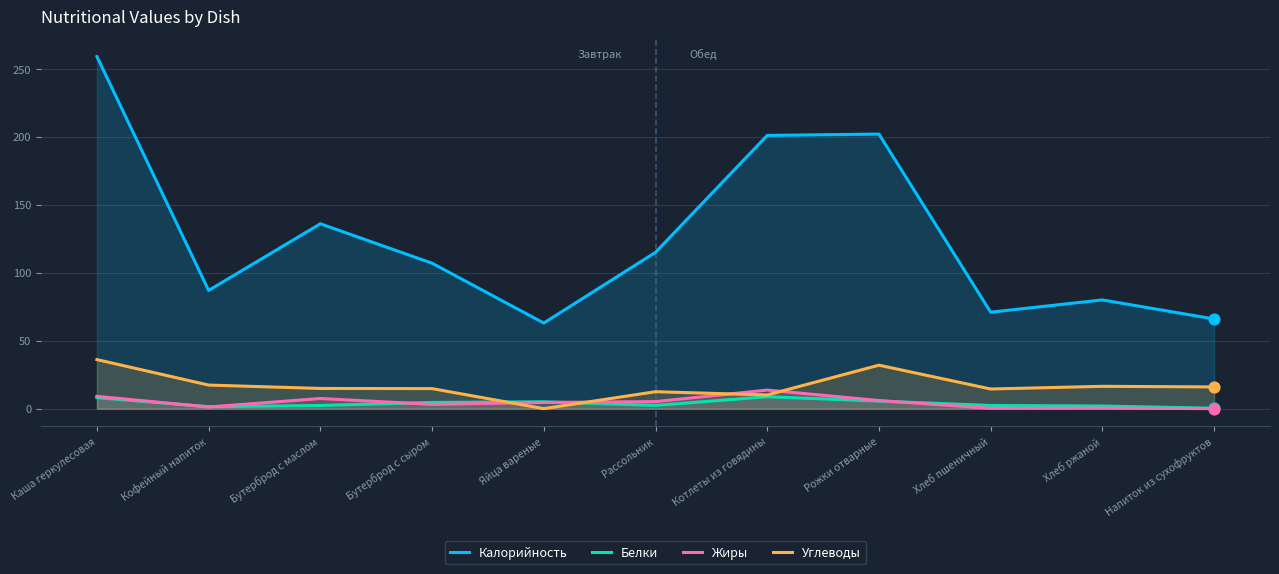

Which series reaches the minimum Y coordinate?

Углеводы